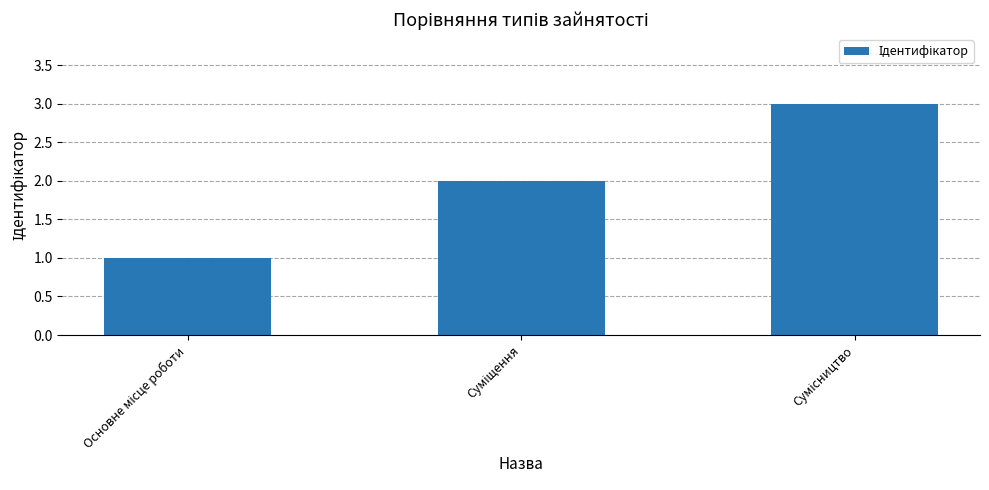

How many values are below 2?

1